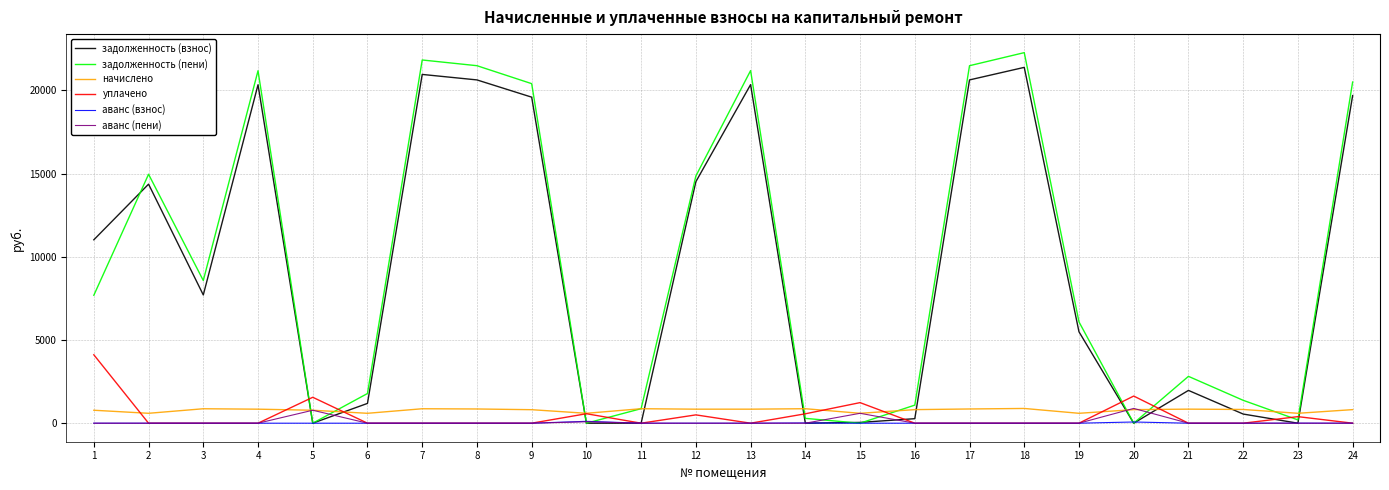

Which series ends up on top after the final intersection of начислено and аванс (пени)?

начислено